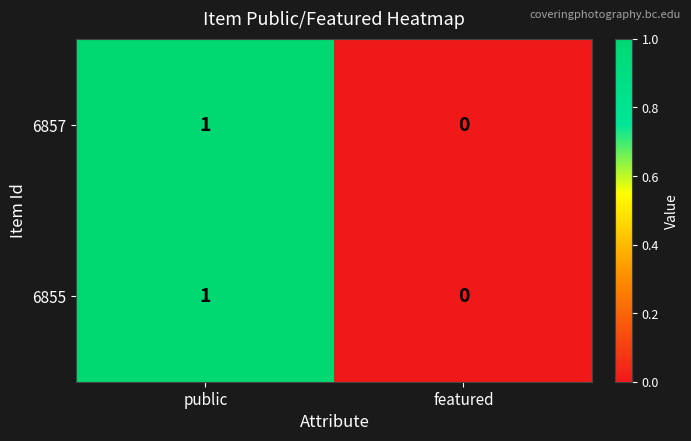

Where is 6855 nearest to the value 0?

featured